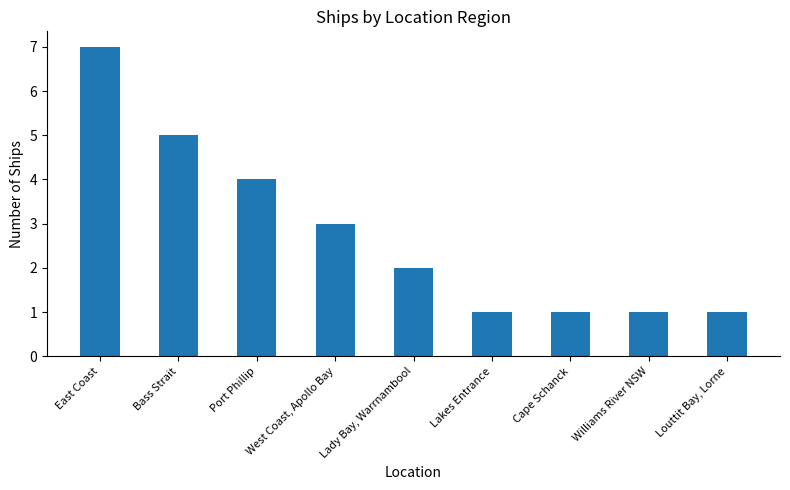

What is the maximum value shown in the chart?

7